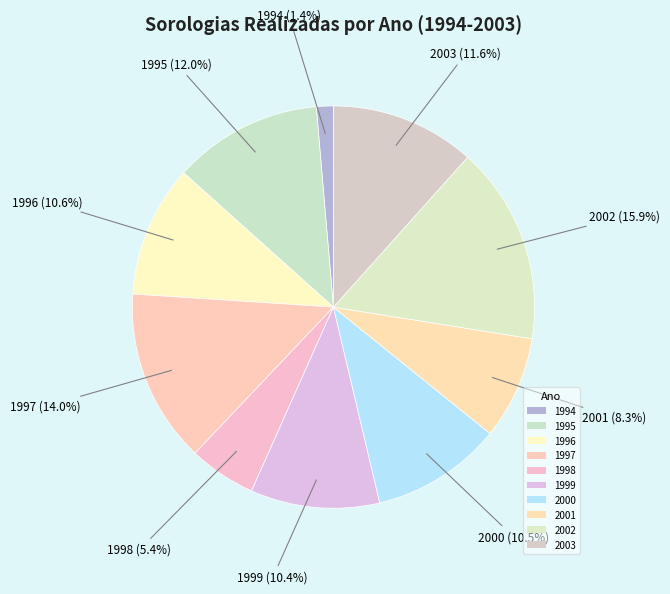

Is it true that 1997 is 25% of the pie?

False